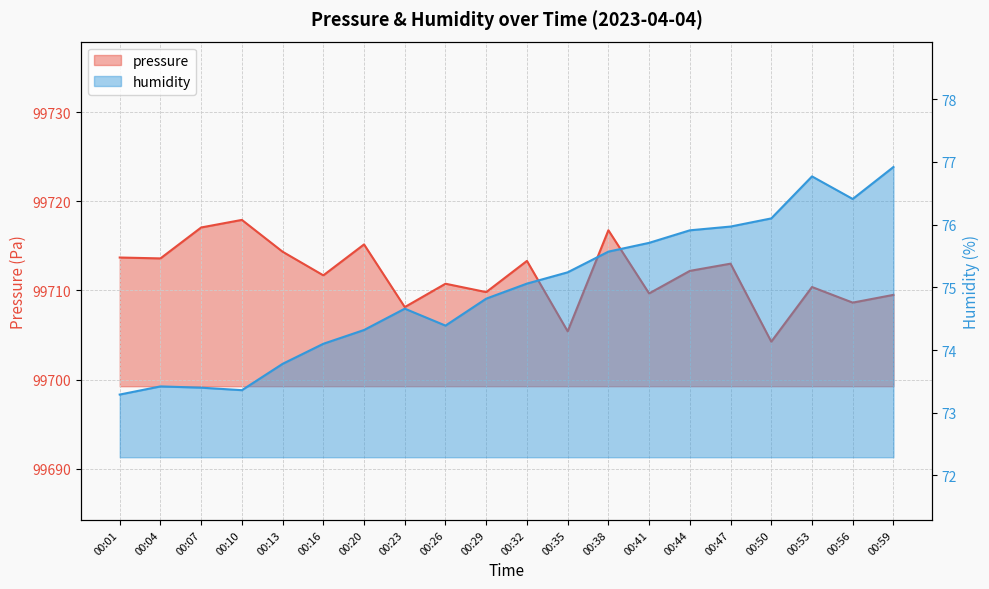

List the series in order of their overall mean, lowest first.

humidity, pressure